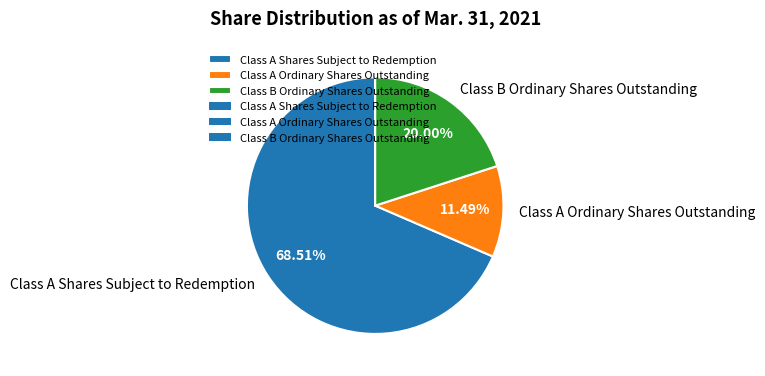

Which has a higher value, Class B Ordinary Shares Outstanding or Class A Ordinary Shares Outstanding?

Class B Ordinary Shares Outstanding